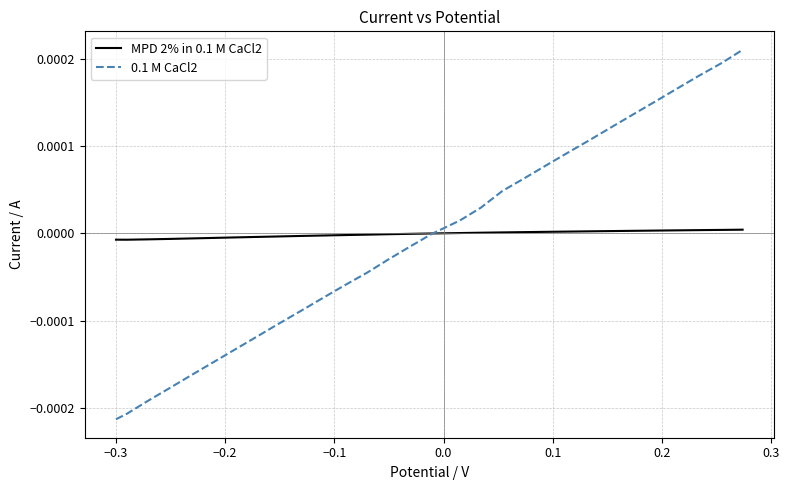

Which series has the largest range (max minus min)?

0.1 M CaCl2